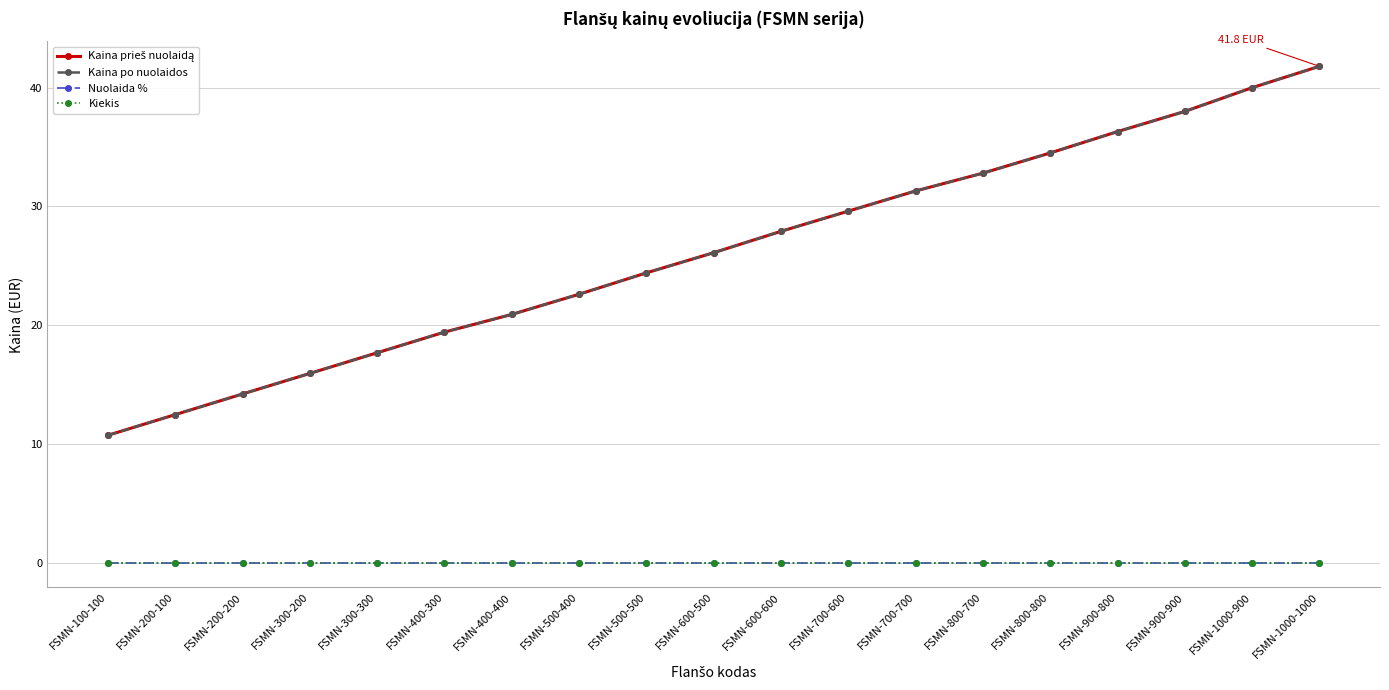

Which series has the largest range (max minus min)?

Kaina prieš nuolaidą